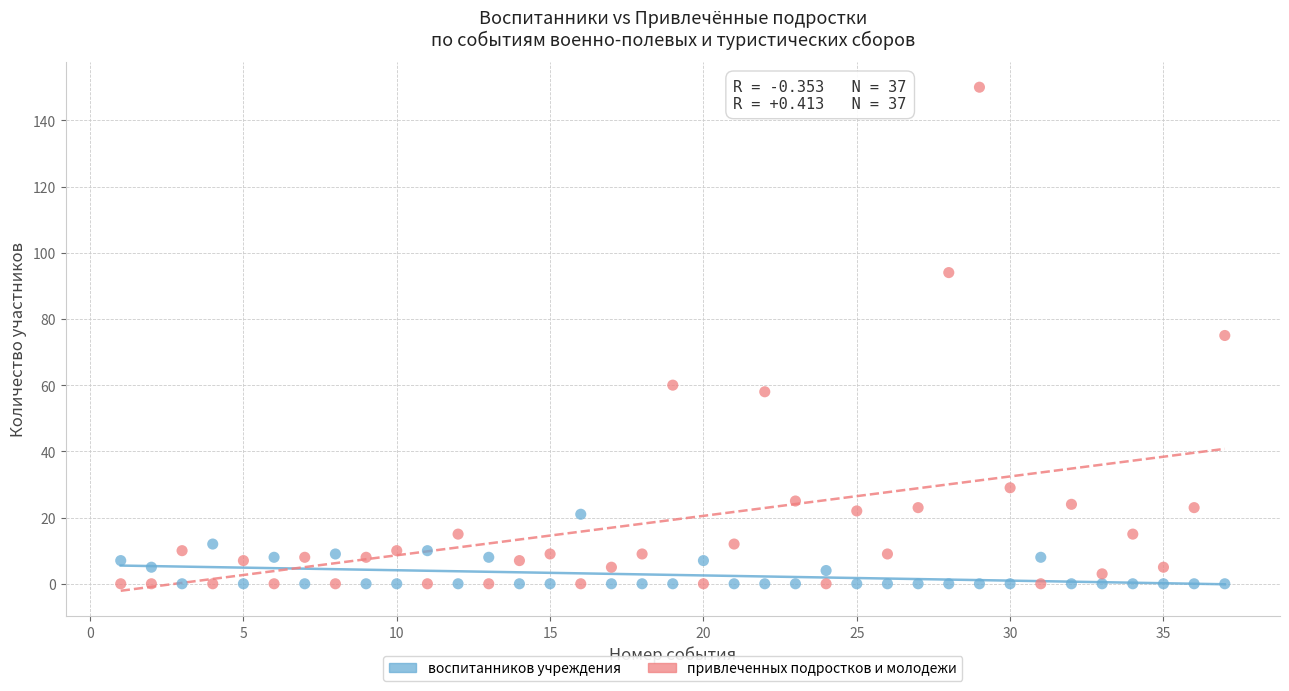

What are all the series names shown in the legend?

воспитанников учреждения, привлеченных подростков и молодежи